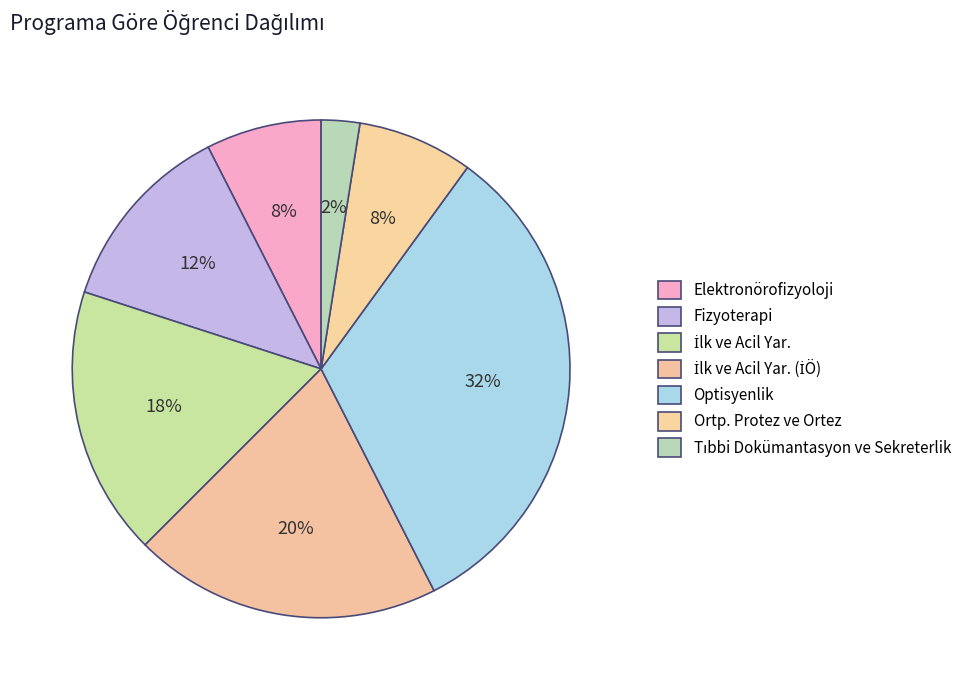

Rank the categories by value from lowest to highest.

Tıbbi Dokümantasyon ve Sekreterlik, Elektronörofizyoloji, Ortp. Protez ve Ortez, Fizyoterapi, İlk ve Acil Yar., İlk ve Acil Yar. (İÖ), Optisyenlik